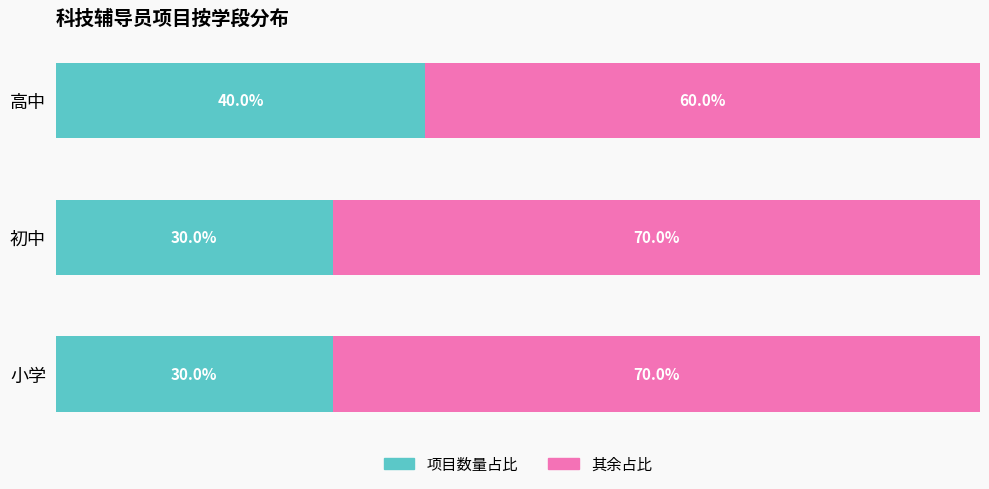

At which label does 项目数量占比 reach its peak?

高中